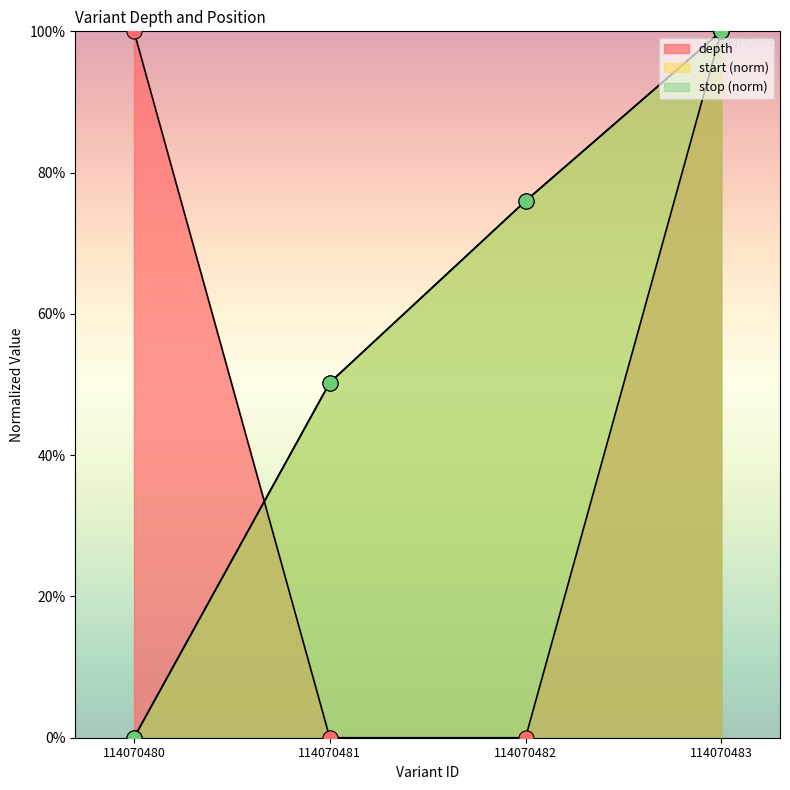

What are all the series names shown in the legend?

depth, start, stop